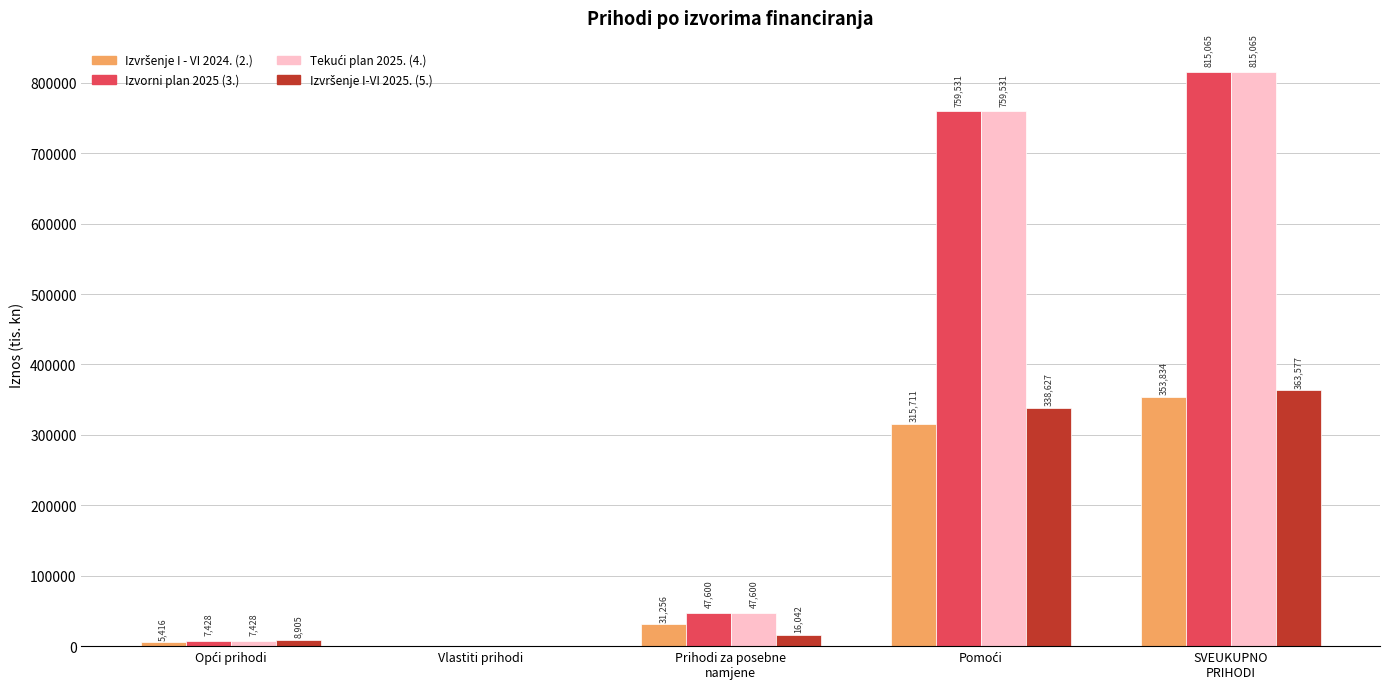

How many distinct data groups are displayed?

4